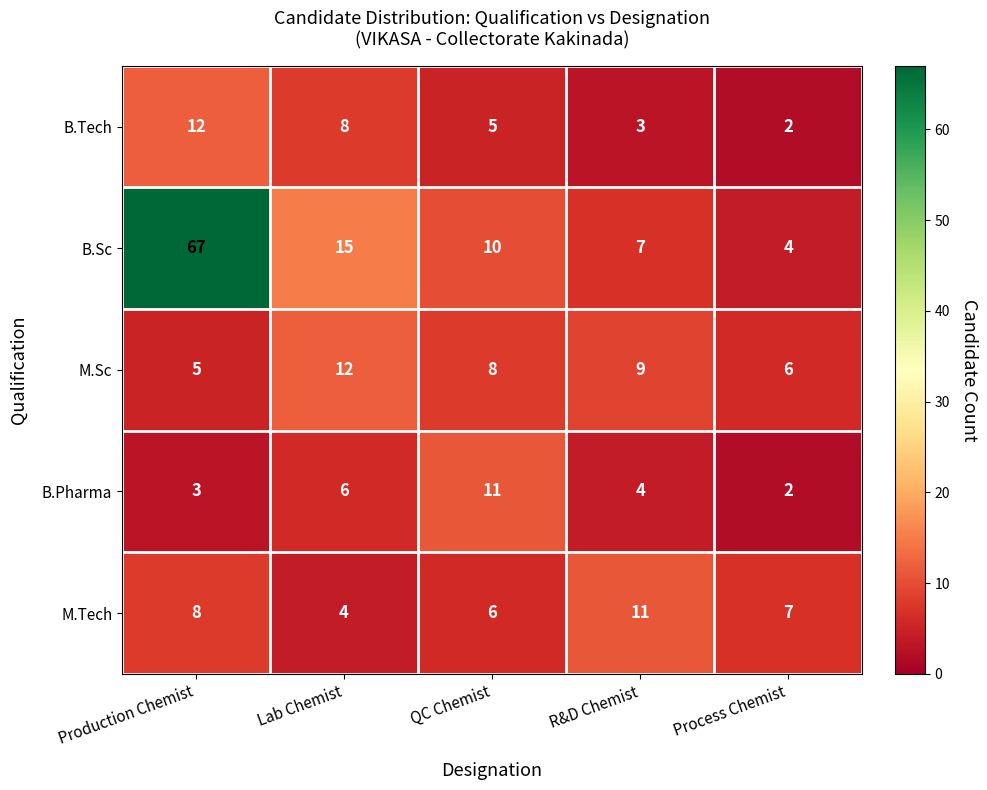

Which series has the largest total across all categories?

B.Sc